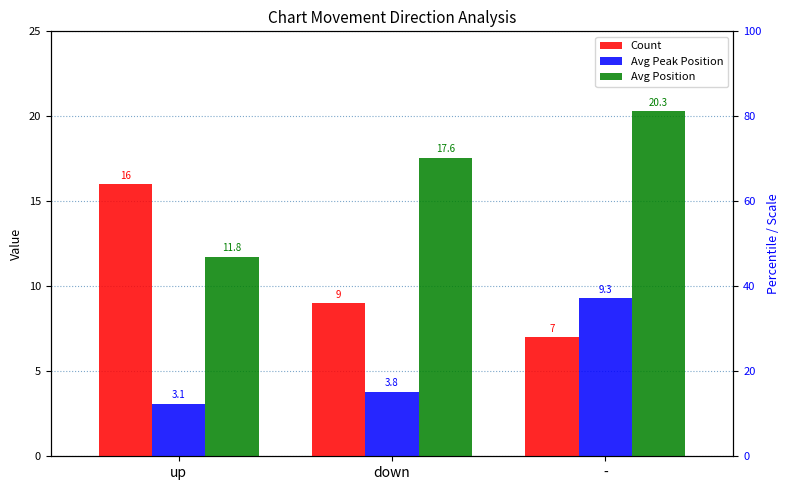

What is the label of the 1st bar from the left?

up